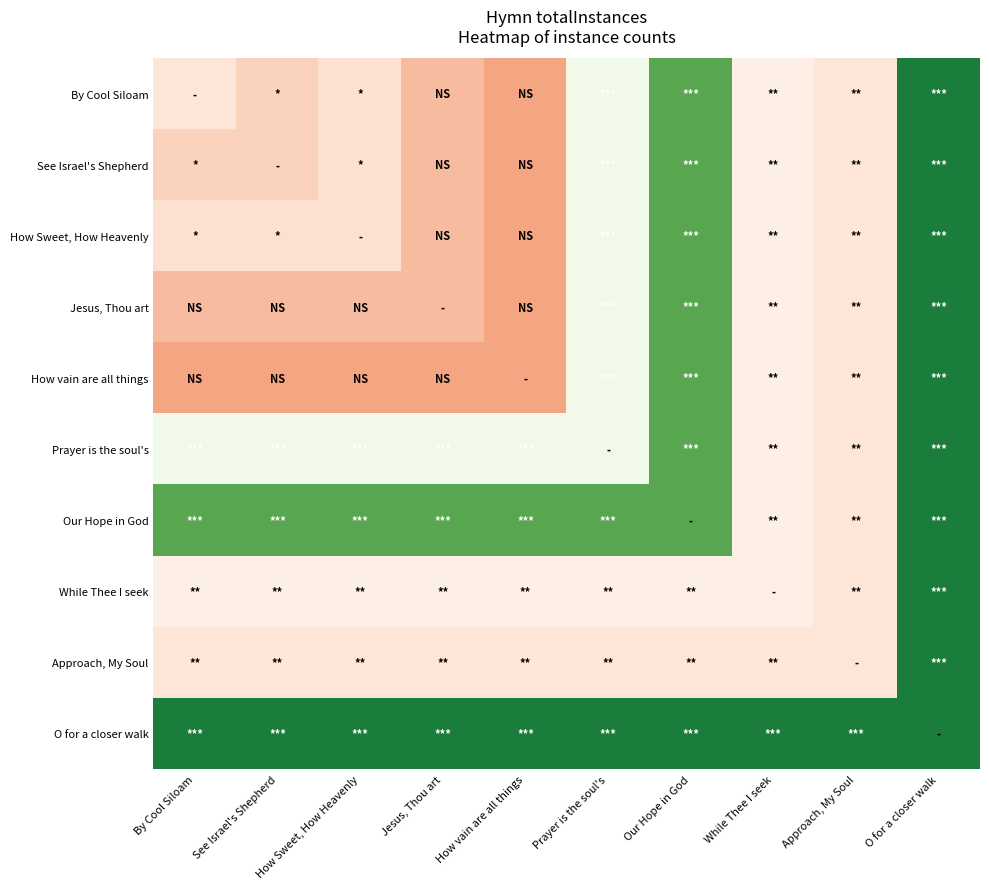

Reading left to right, what are all the values shown in this chart?

By Cool Siloam: By Cool Siloam=606	See Israel's Shepherd=487	How Sweet, How Heavenly=574	Jesus, Thou art=365	How vain are all things=243	Prayer is the soul's=849	Our Hope in God=1241	While Thee I seek=684	Approach, My Soul=612	O for a closer walk=1370
See Israel's Shepherd: By Cool Siloam=487	See Israel's Shepherd=487	How Sweet, How Heavenly=574	Jesus, Thou art=365	How vain are all things=243	Prayer is the soul's=849	Our Hope in God=1241	While Thee I seek=684	Approach, My Soul=612	O for a closer walk=1370
How Sweet, How Heavenly: By Cool Siloam=574	See Israel's Shepherd=574	How Sweet, How Heavenly=574	Jesus, Thou art=365	How vain are all things=243	Prayer is the soul's=849	Our Hope in God=1241	While Thee I seek=684	Approach, My Soul=612	O for a closer walk=1370
Jesus, Thou art: By Cool Siloam=365	See Israel's Shepherd=365	How Sweet, How Heavenly=365	Jesus, Thou art=365	How vain are all things=243	Prayer is the soul's=849	Our Hope in God=1241	While Thee I seek=684	Approach, My Soul=612	O for a closer walk=1370
How vain are all things: By Cool Siloam=243	See Israel's Shepherd=243	How Sweet, How Heavenly=243	Jesus, Thou art=243	How vain are all things=243	Prayer is the soul's=849	Our Hope in God=1241	While Thee I seek=684	Approach, My Soul=612	O for a closer walk=1370
Prayer is the soul's: By Cool Siloam=849	See Israel's Shepherd=849	How Sweet, How Heavenly=849	Jesus, Thou art=849	How vain are all things=849	Prayer is the soul's=849	Our Hope in God=1241	While Thee I seek=684	Approach, My Soul=612	O for a closer walk=1370
Our Hope in God: By Cool Siloam=1241	See Israel's Shepherd=1241	How Sweet, How Heavenly=1241	Jesus, Thou art=1241	How vain are all things=1241	Prayer is the soul's=1241	Our Hope in God=1241	While Thee I seek=684	Approach, My Soul=612	O for a closer walk=1370
While Thee I seek: By Cool Siloam=684	See Israel's Shepherd=684	How Sweet, How Heavenly=684	Jesus, Thou art=684	How vain are all things=684	Prayer is the soul's=684	Our Hope in God=684	While Thee I seek=684	Approach, My Soul=612	O for a closer walk=1370
Approach, My Soul: By Cool Siloam=612	See Israel's Shepherd=612	How Sweet, How Heavenly=612	Jesus, Thou art=612	How vain are all things=612	Prayer is the soul's=612	Our Hope in God=612	While Thee I seek=612	Approach, My Soul=612	O for a closer walk=1370
O for a closer walk: By Cool Siloam=1370	See Israel's Shepherd=1370	How Sweet, How Heavenly=1370	Jesus, Thou art=1370	How vain are all things=1370	Prayer is the soul's=1370	Our Hope in God=1370	While Thee I seek=1370	Approach, My Soul=1370	O for a closer walk=1370